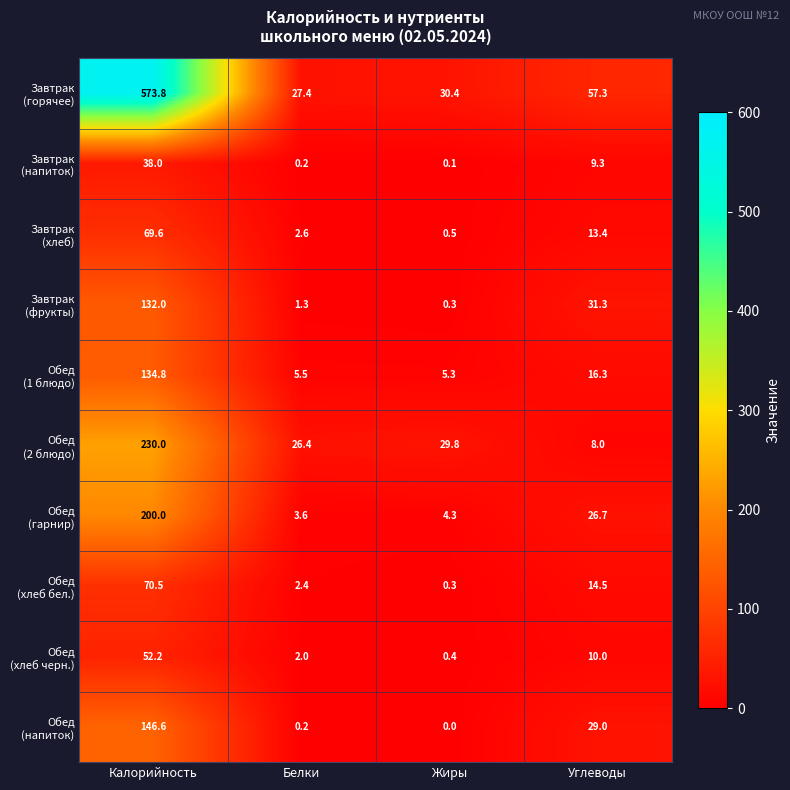

What is the difference between the highest and lowest values at Жиры?

30.4